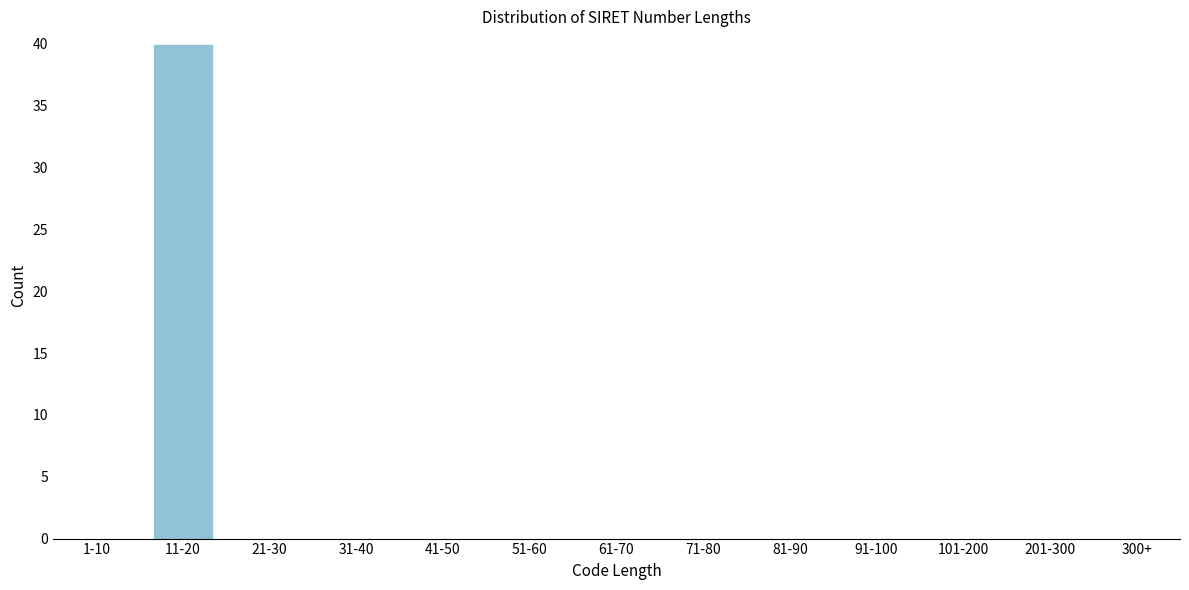

Reading left to right, list all the values displayed in this chart.

1-10=0	11-20=40	21-30=0	31-40=0	41-50=0	51-60=0	61-70=0	71-80=0	81-90=0	91-100=0	101-200=0	201-300=0	300+=0